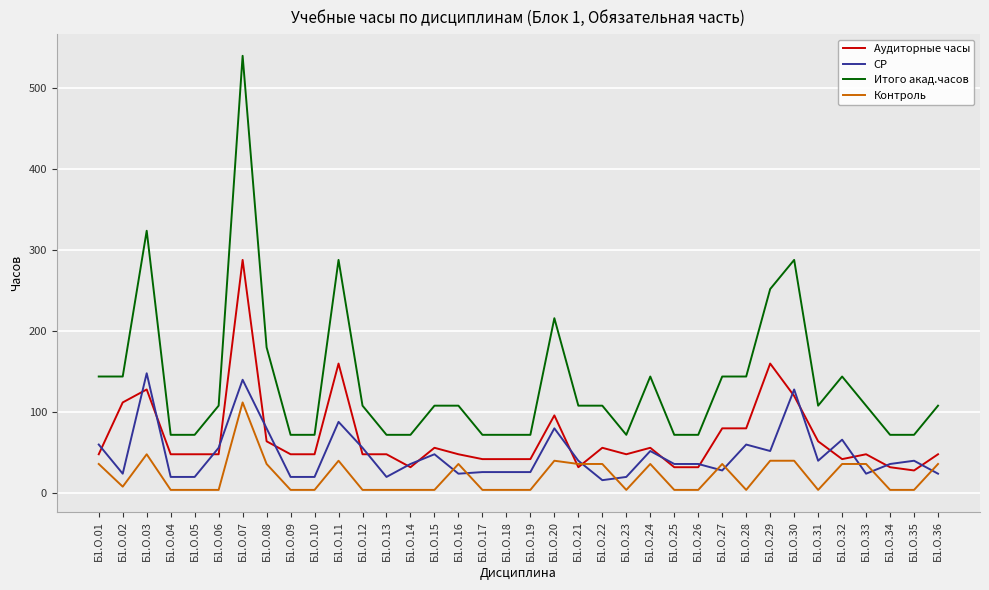

Which category has the highest value in the Контроль series?

Б1.О.07